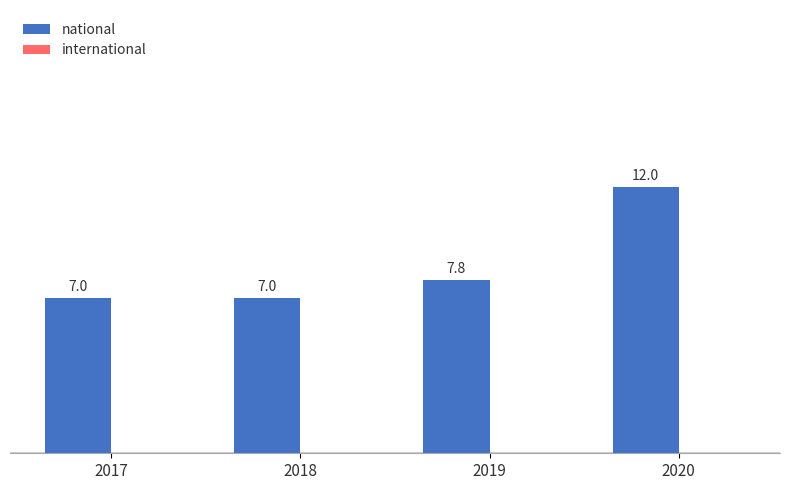

Reading right to left, list all the values displayed in this chart.

12.0	7.8	7.0	7.0